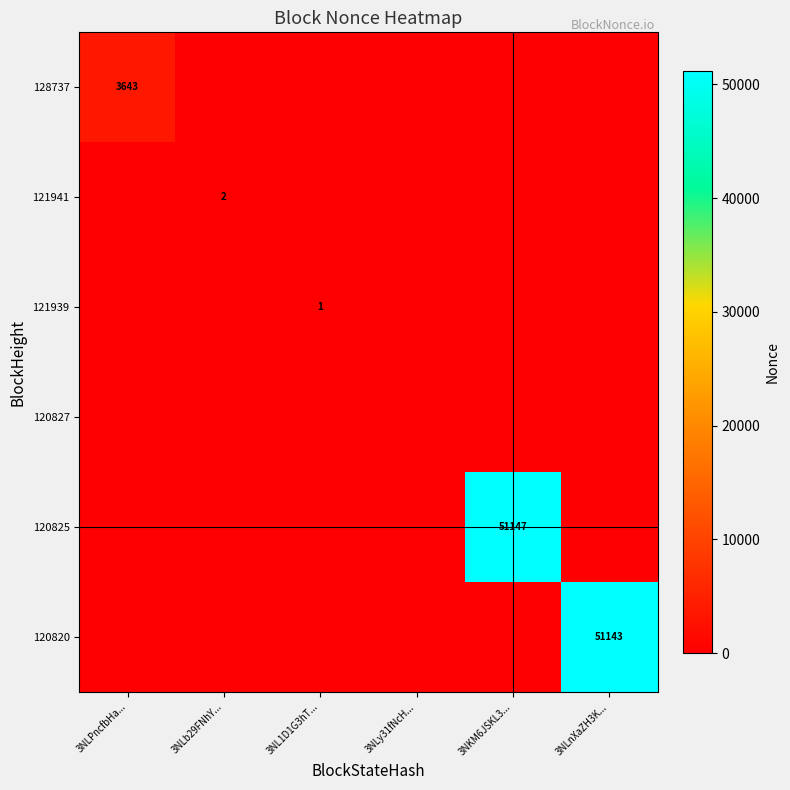

Rank the categories by 128737 value from lowest to highest.

3NLb29FNhY..., 3NL1D1G3hT..., 3NLy31fNcH..., 3NKM6JSKL3..., 3NLnXaZH3K..., 3NLPncfbHa...